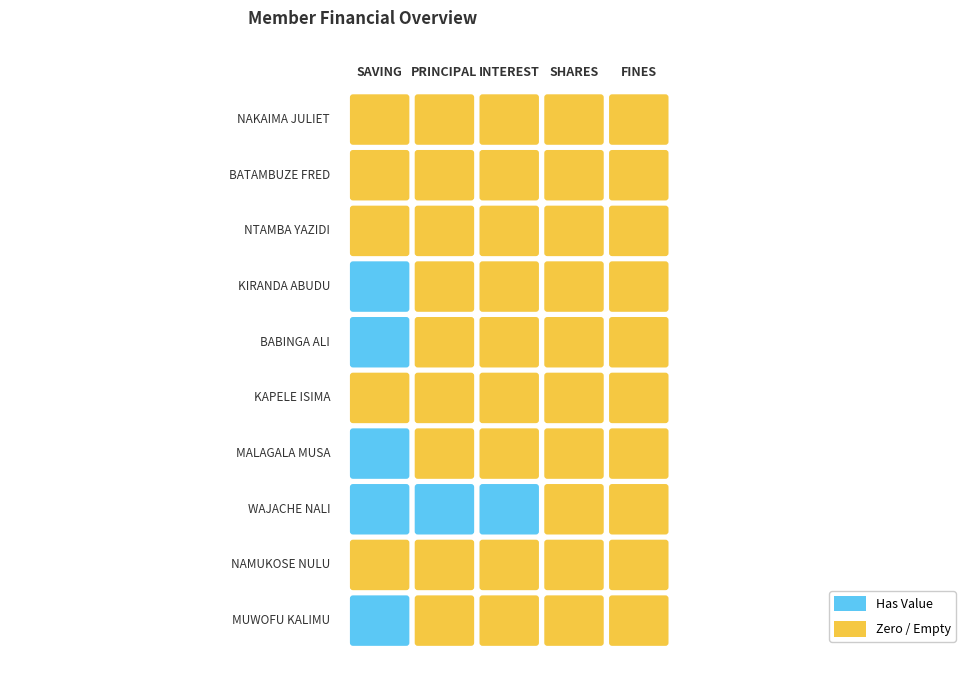

The value of BABINGA ALI at 3 is 0. True or false?

True